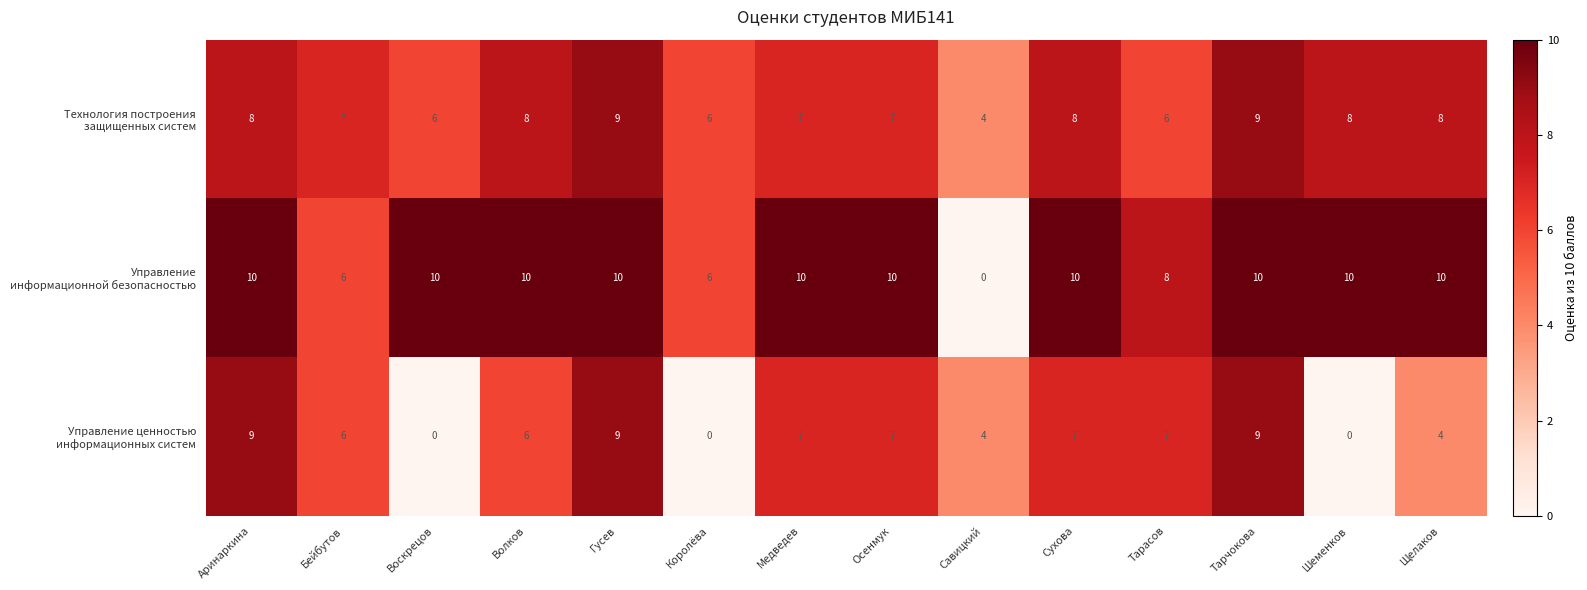

How many data points does each series have?

14